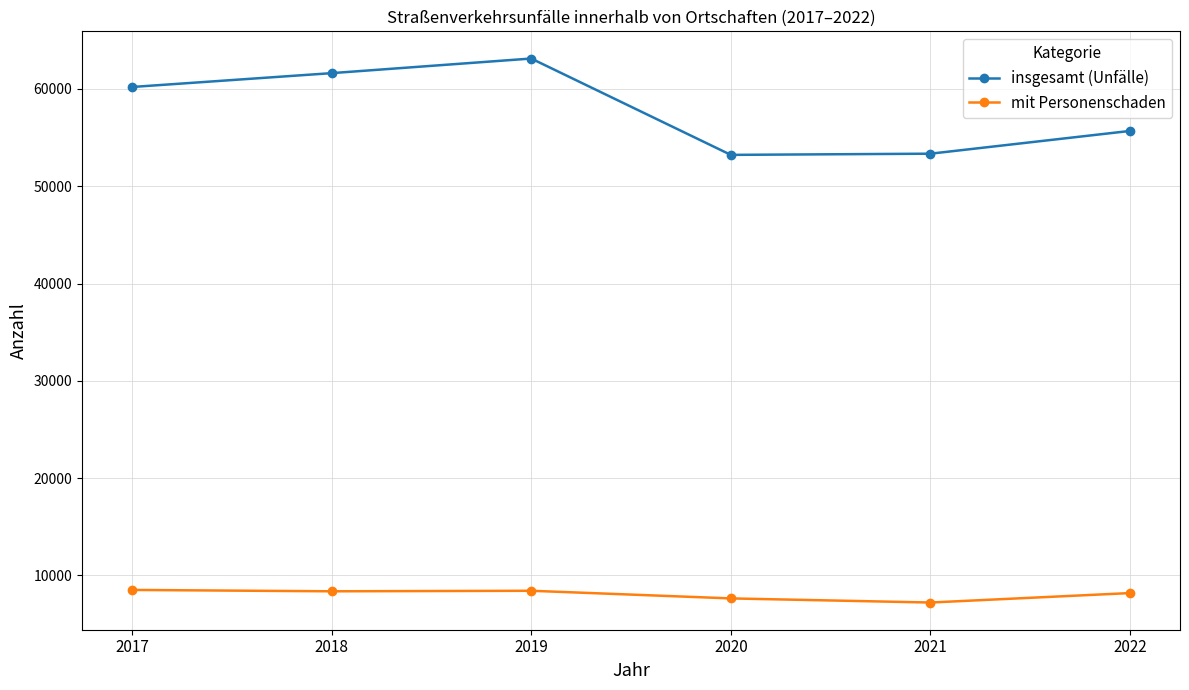

What are all the series names shown in the legend?

insgesamt (Unfälle), mit Personenschaden